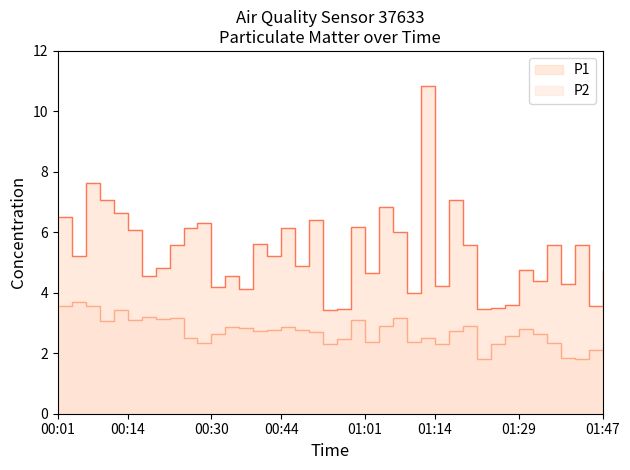

What position from the left is 00:19?

8